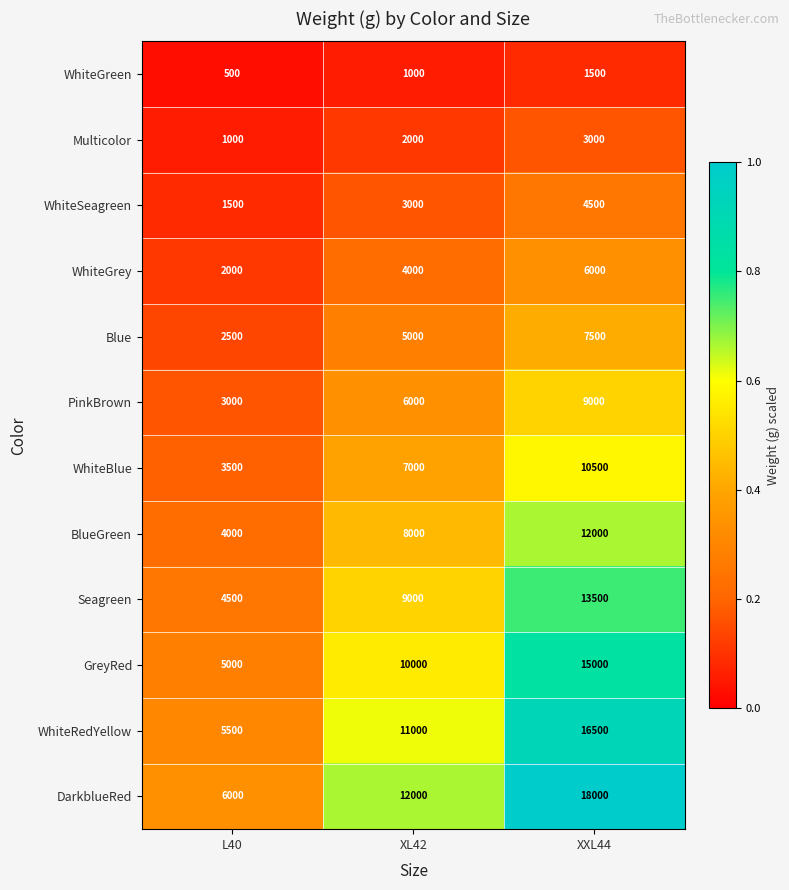

How many WhiteSeagreen values are between 1500 and 4500?

3